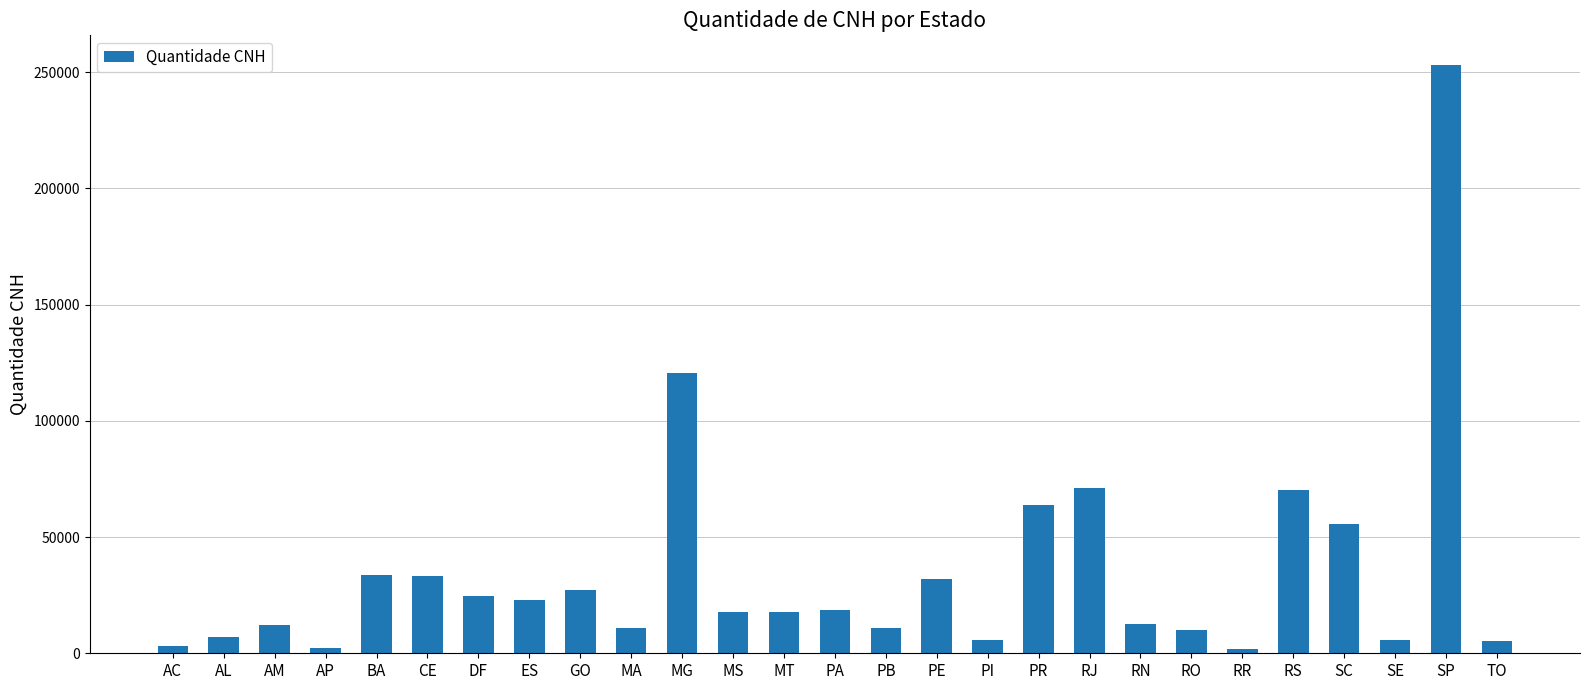

Where is the data nearest to the value 127534?

MG